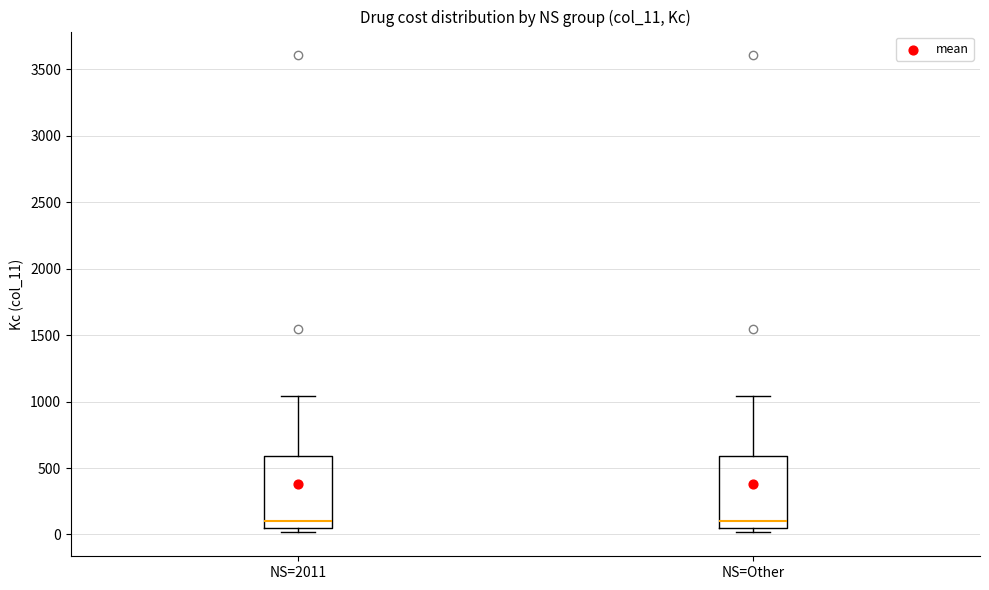

Reading left to right, transcribe this box plot: for each box, give where its median line is, the range the box spans, and where its two whiskers end, as read against the y-axis. The values are not printed on the chart, so give them approximately, as read against the axis.

NS=2011: median 100, box 50 to 600, whiskers 0 to 1050
NS=Other: median 100, box 50 to 600, whiskers 0 to 1050